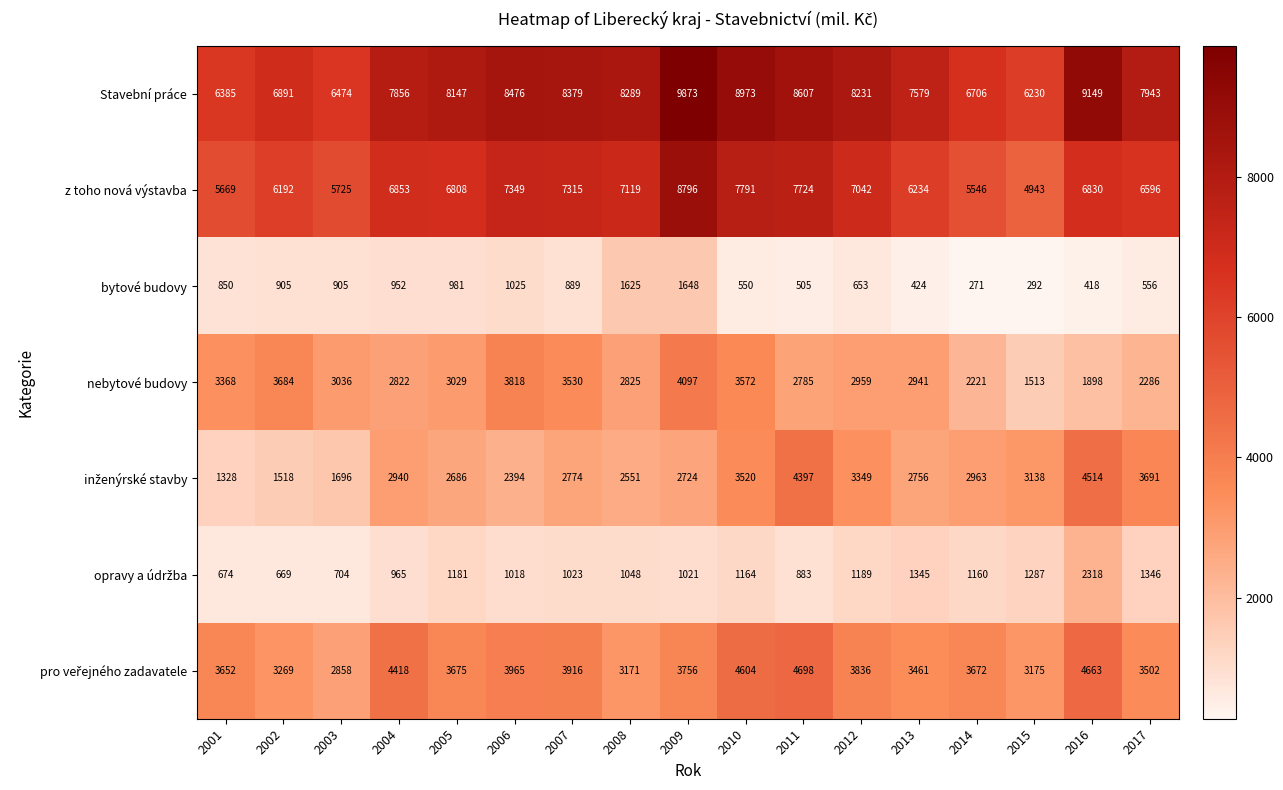

What is the lowest value of the Stavební práce series?

6230